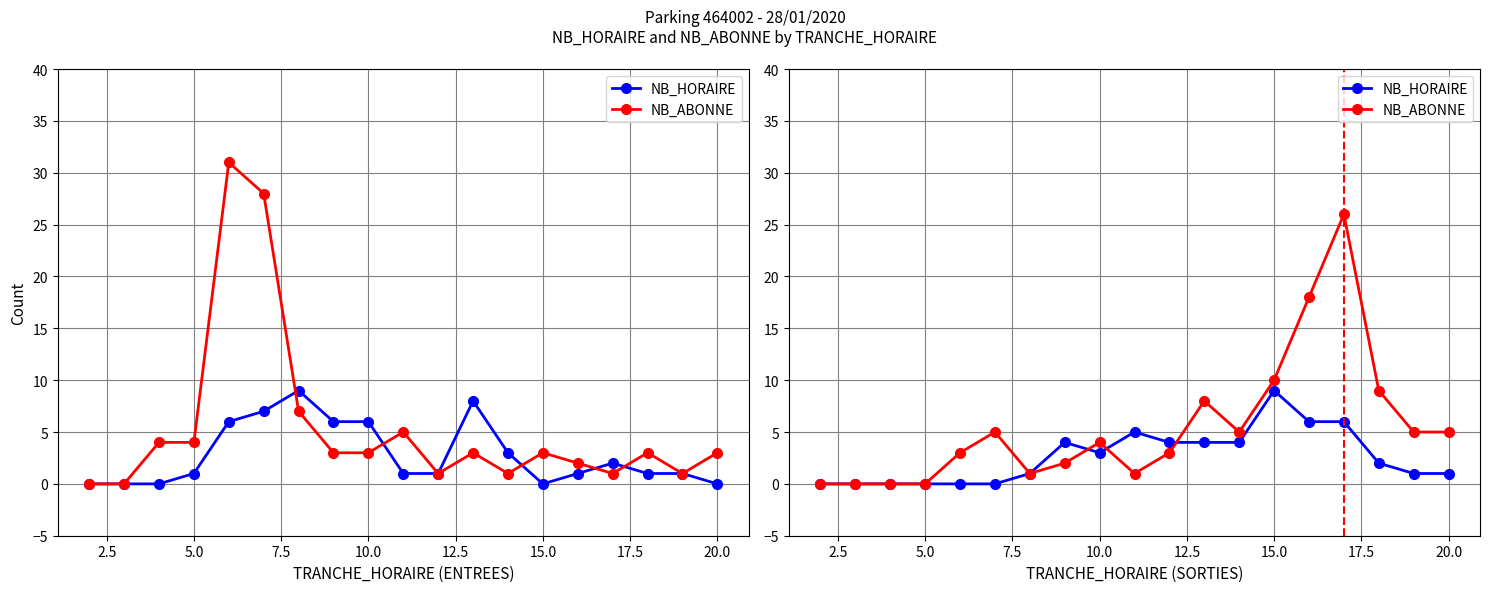

The NB_ABONNE series shows 16 at 2.5. True or false?

False